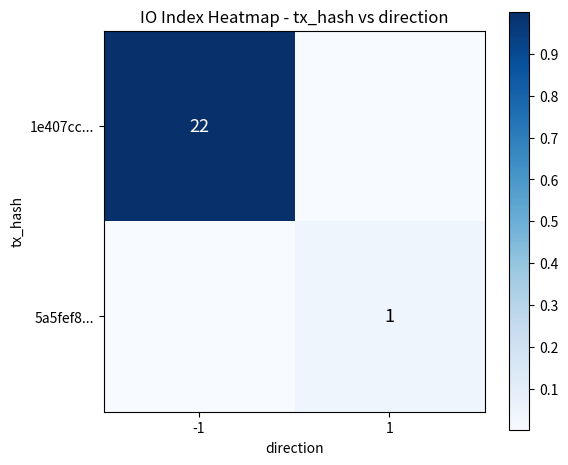

Is the value of 5a5fef8... at 1 greater than the value of 1e407cc... at -1?

No